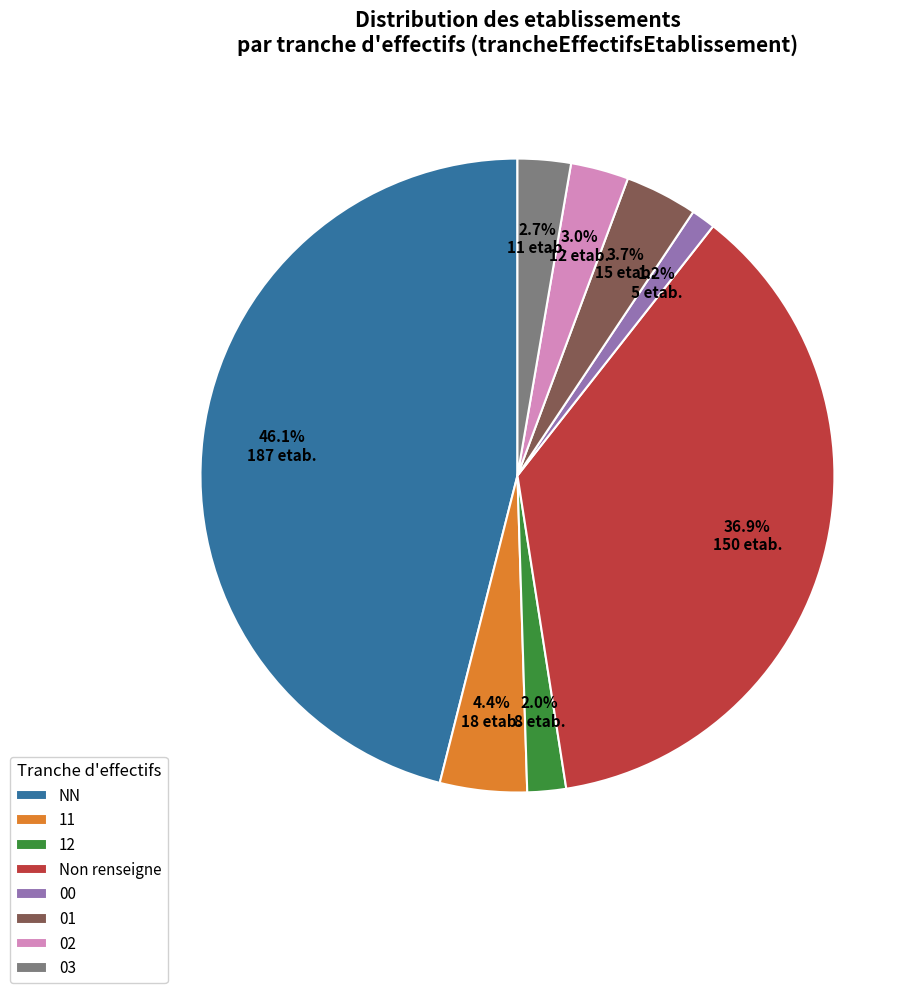

Count the number of slices in the pie.

8